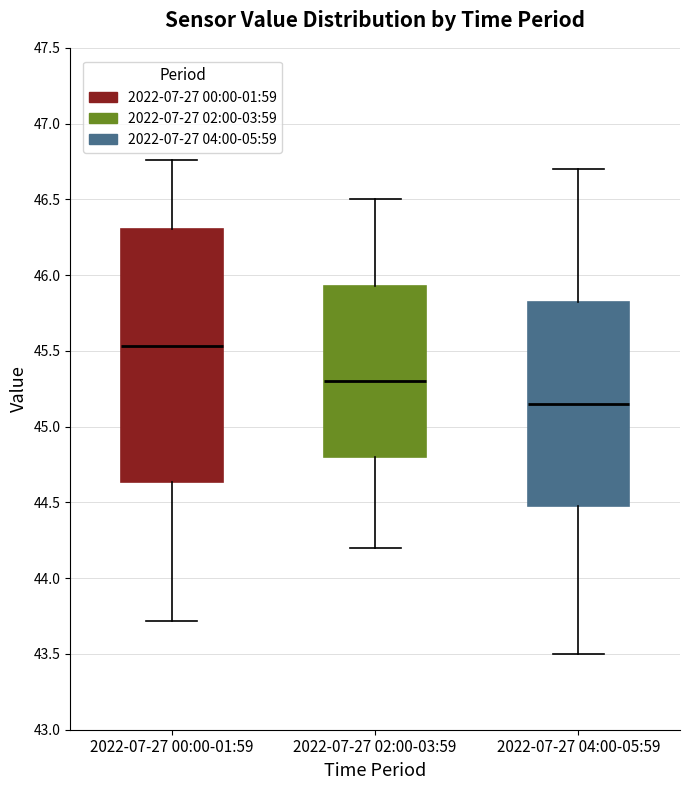

Where does the upper whisker of the box for 2022-07-27 04:00-05:59 end on the y-axis? The values are not printed on the chart, so give them approximately, as read against the axis.

46.70